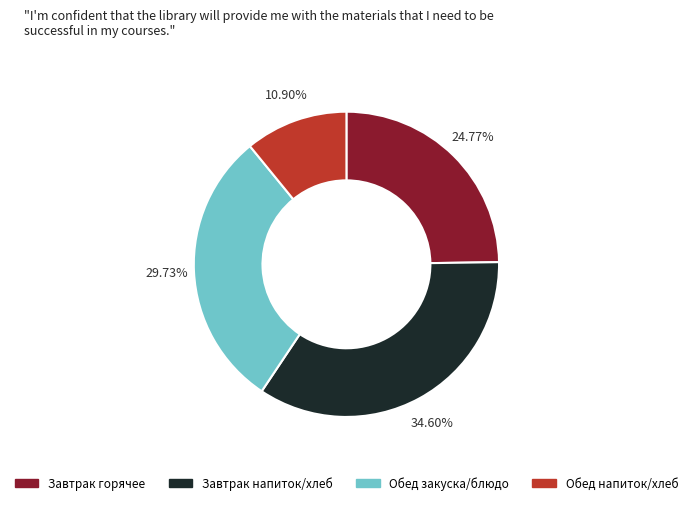

Is there a majority slice in this chart?

No